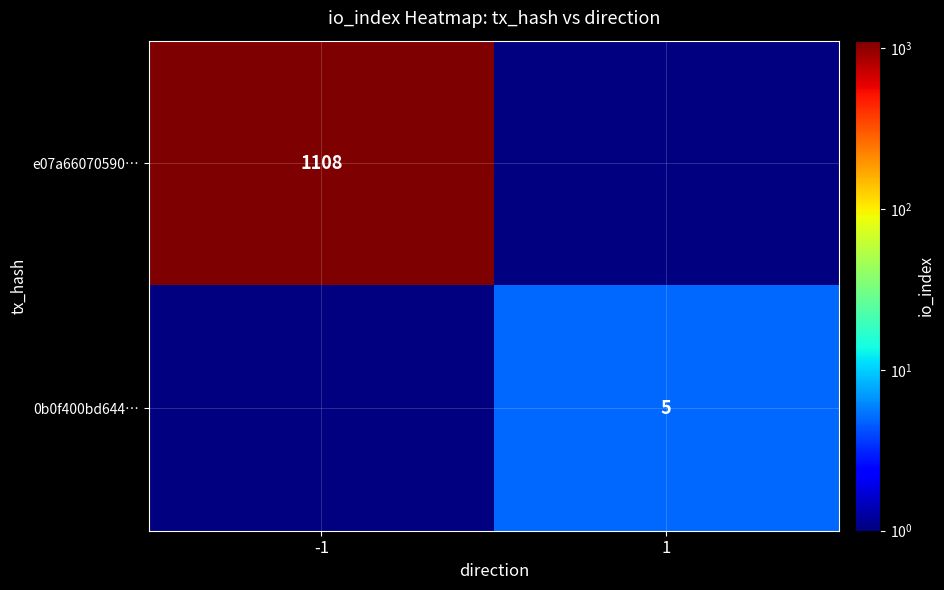

Which category has the highest value across all series?

-1